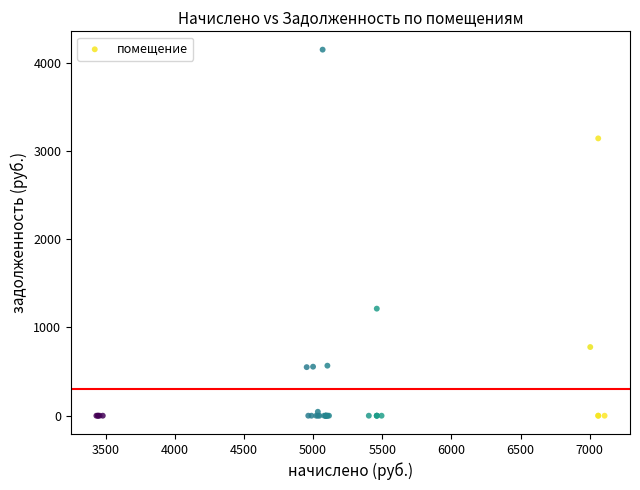

What Y value in the scatter plot is closest to 2074?

1213.4